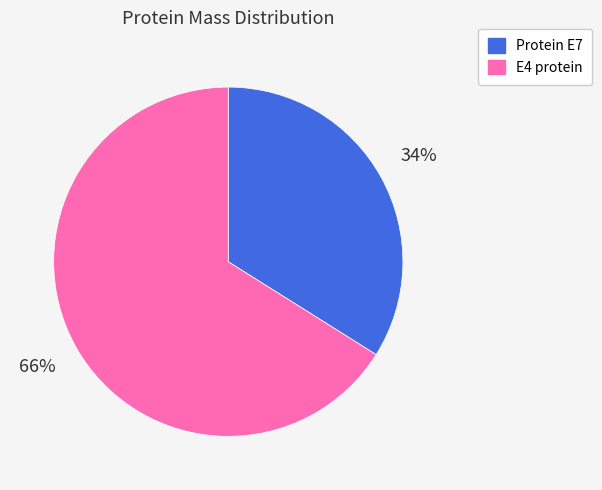

To the nearest percent, what is the average slice percentage?

50%